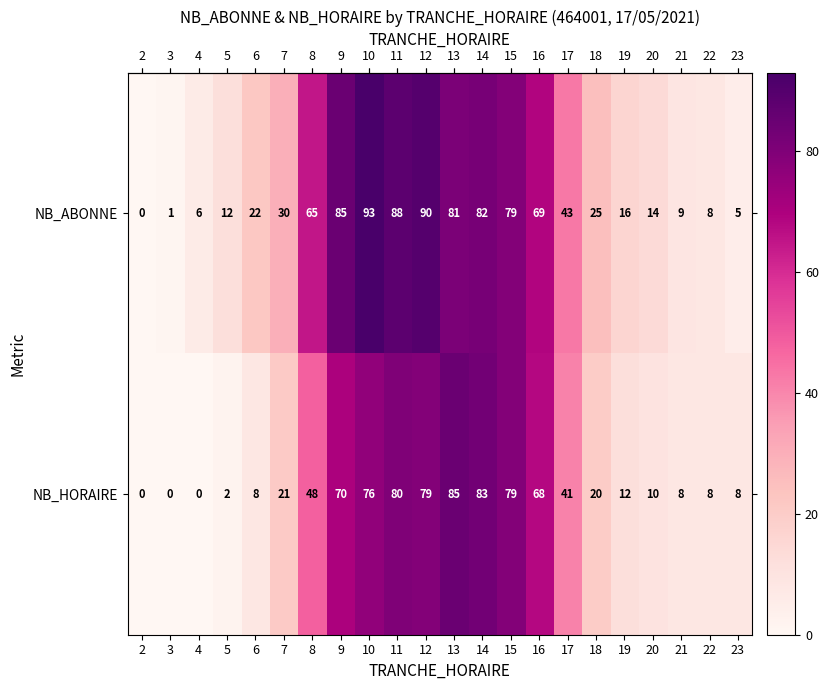

What is the difference between the highest and lowest values at 8?

17